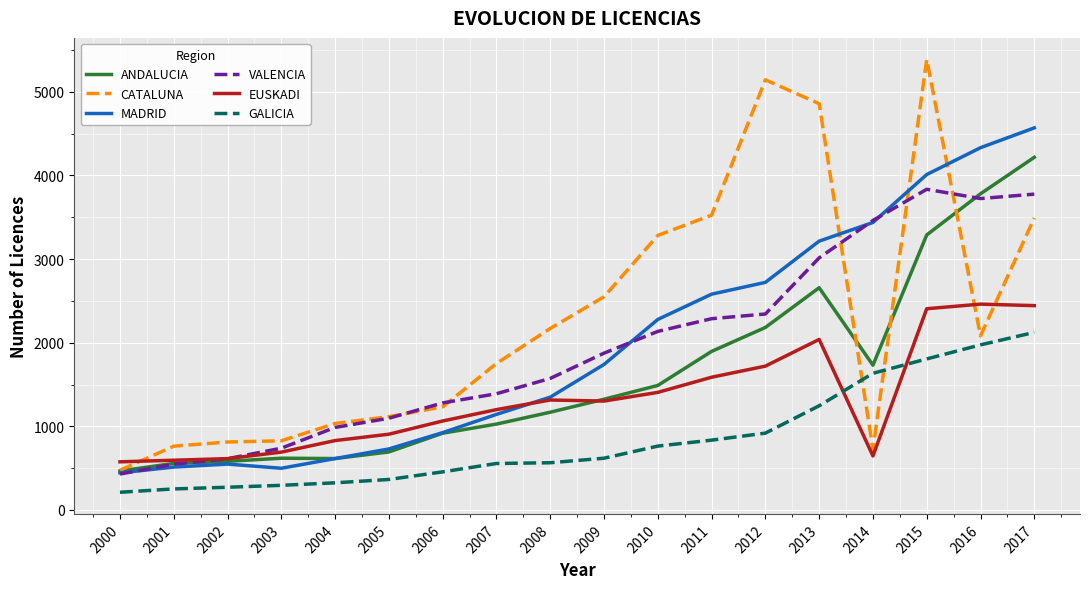

What is the average value of the VALENCIA series?

1950